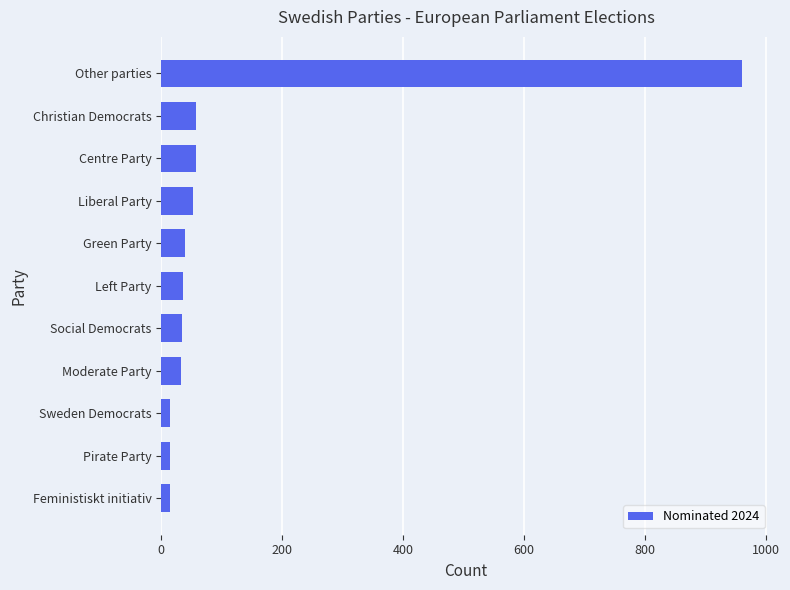

What is the difference between the second highest and minimum values?

44